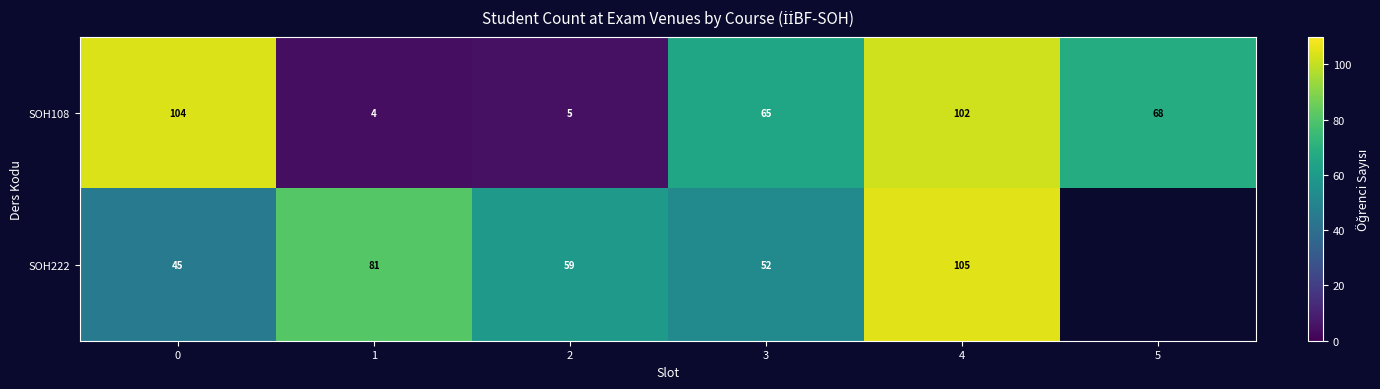

What value does the SOH108 series have at 0, to the nearest 5?

105